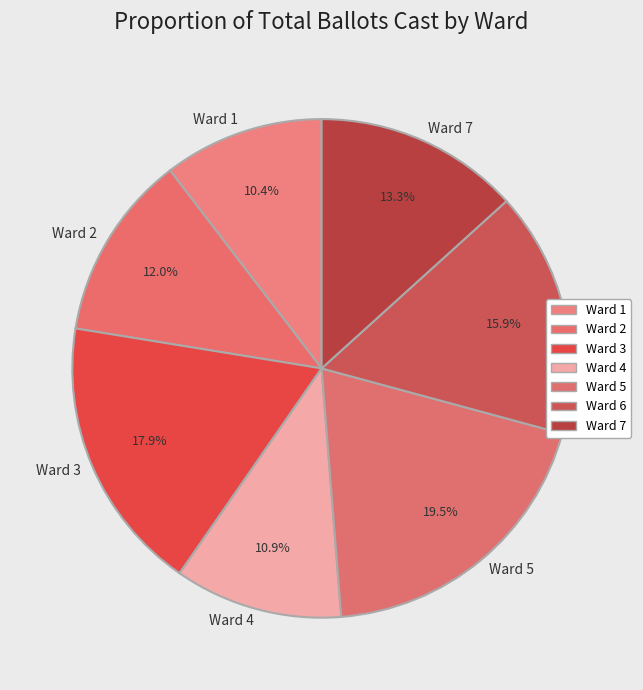

To the nearest percent, what is the average slice percentage?

14%